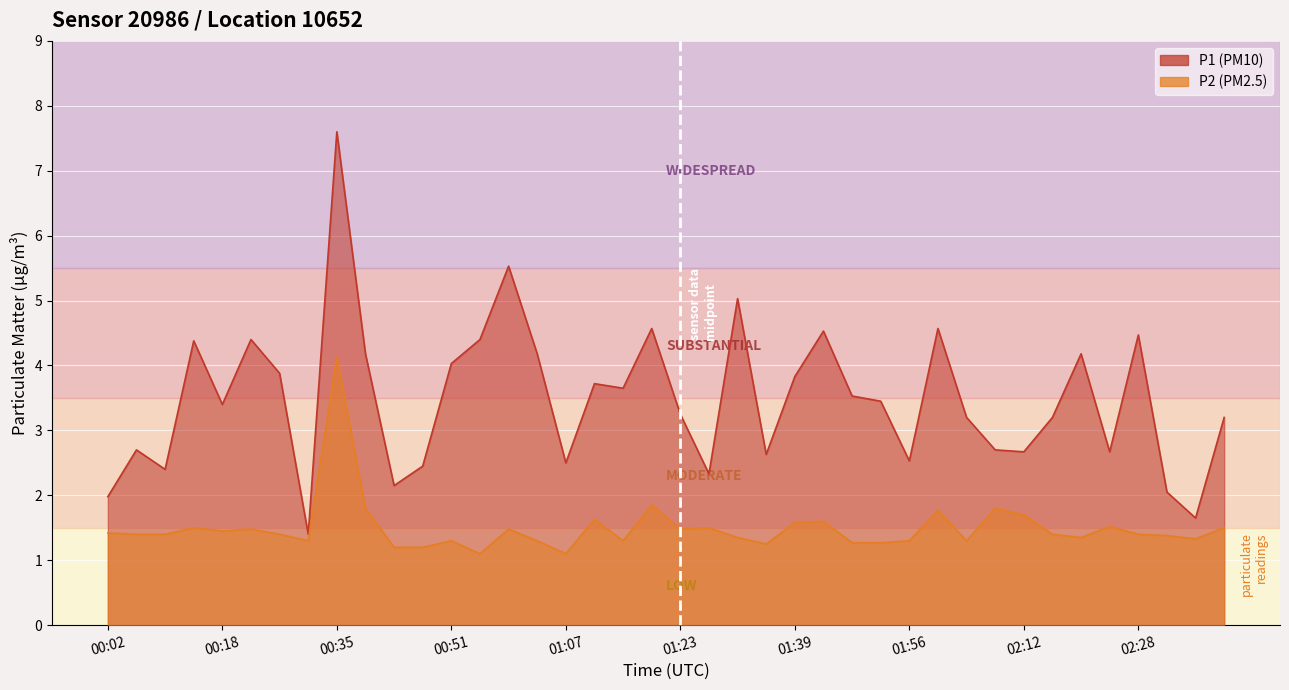

At which category does P1 reach its first local peak?

00:06